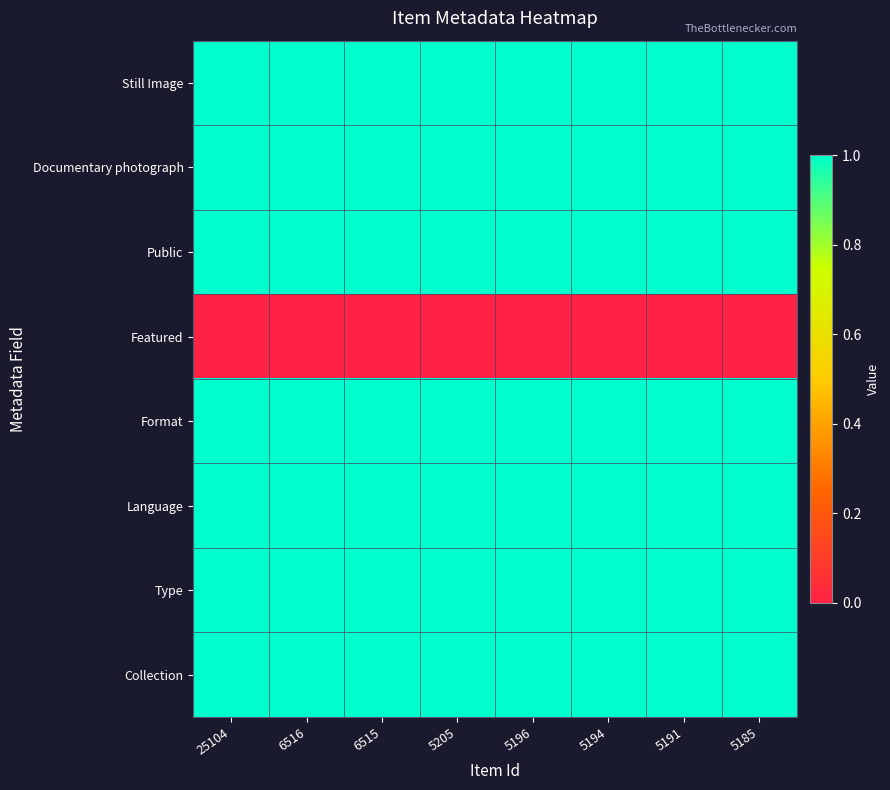

Rank the series at 5185 from lowest to highest value.

Featured, Still Image, Documentary photograph, Public, Format, Language, Type, Collection